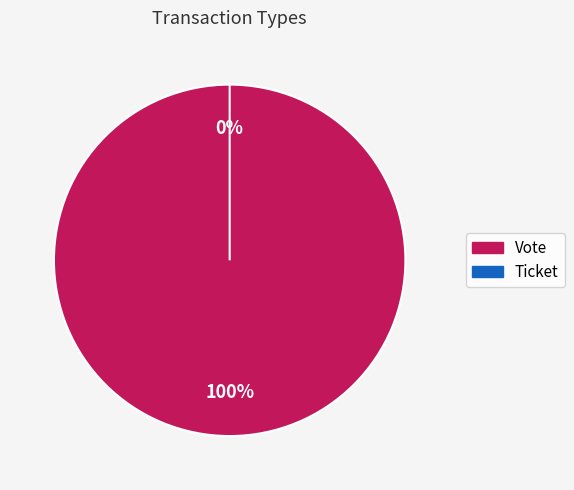

To the nearest percent, what is the difference between the Ticket and Vote slice percentages?

100%